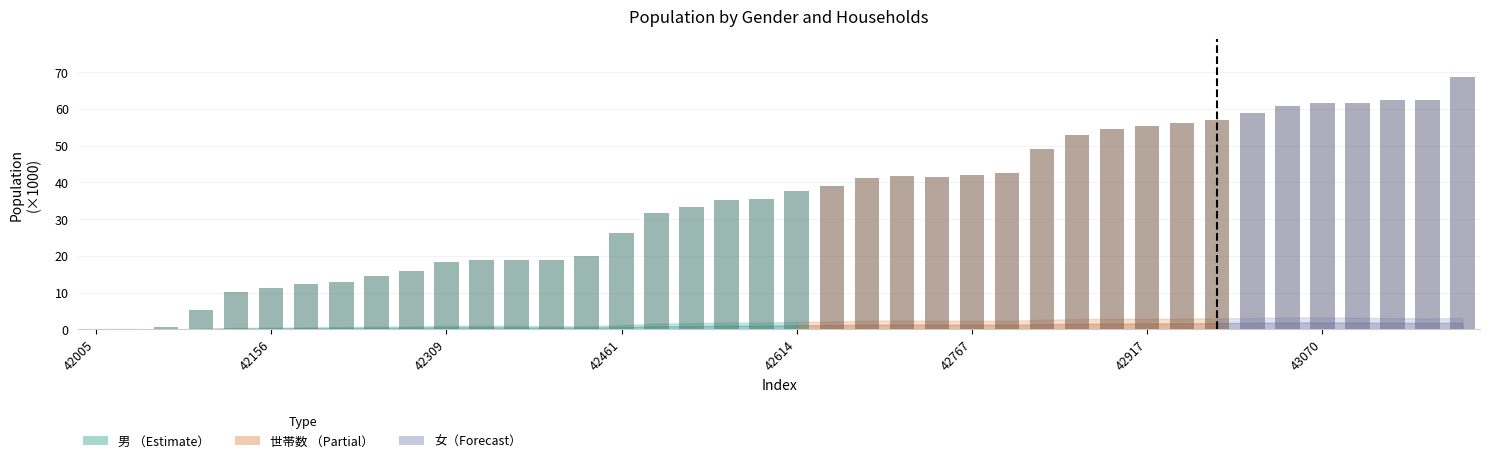

What is the sum of all values?

1386.6